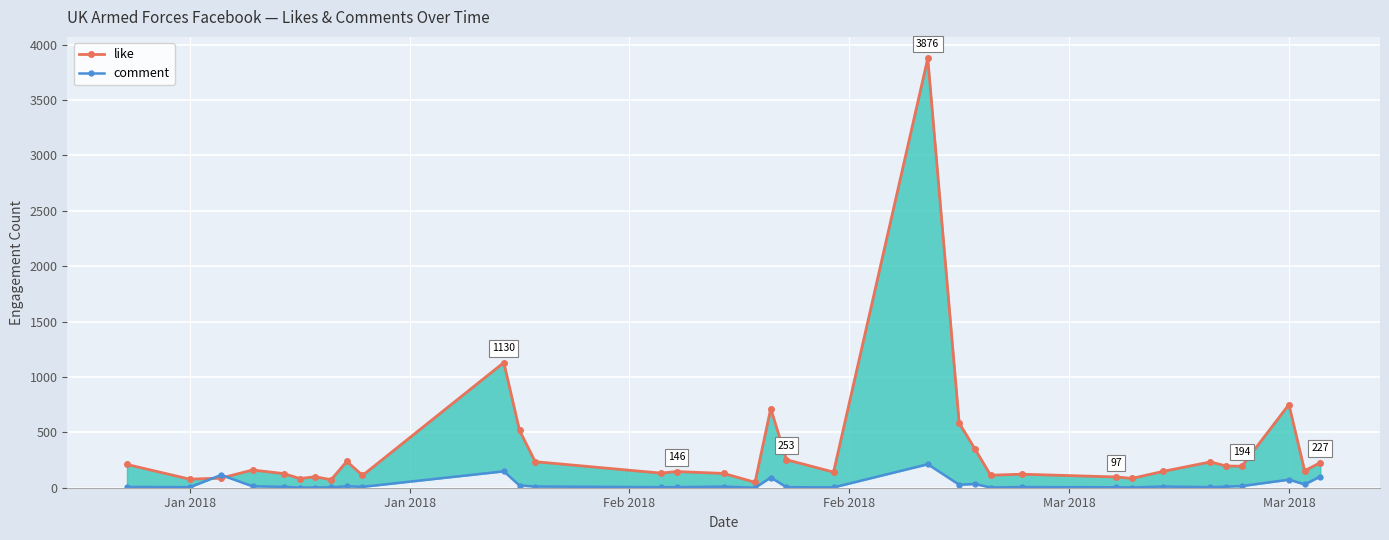

Rank the series by their average value, from highest to lowest.

like, comment